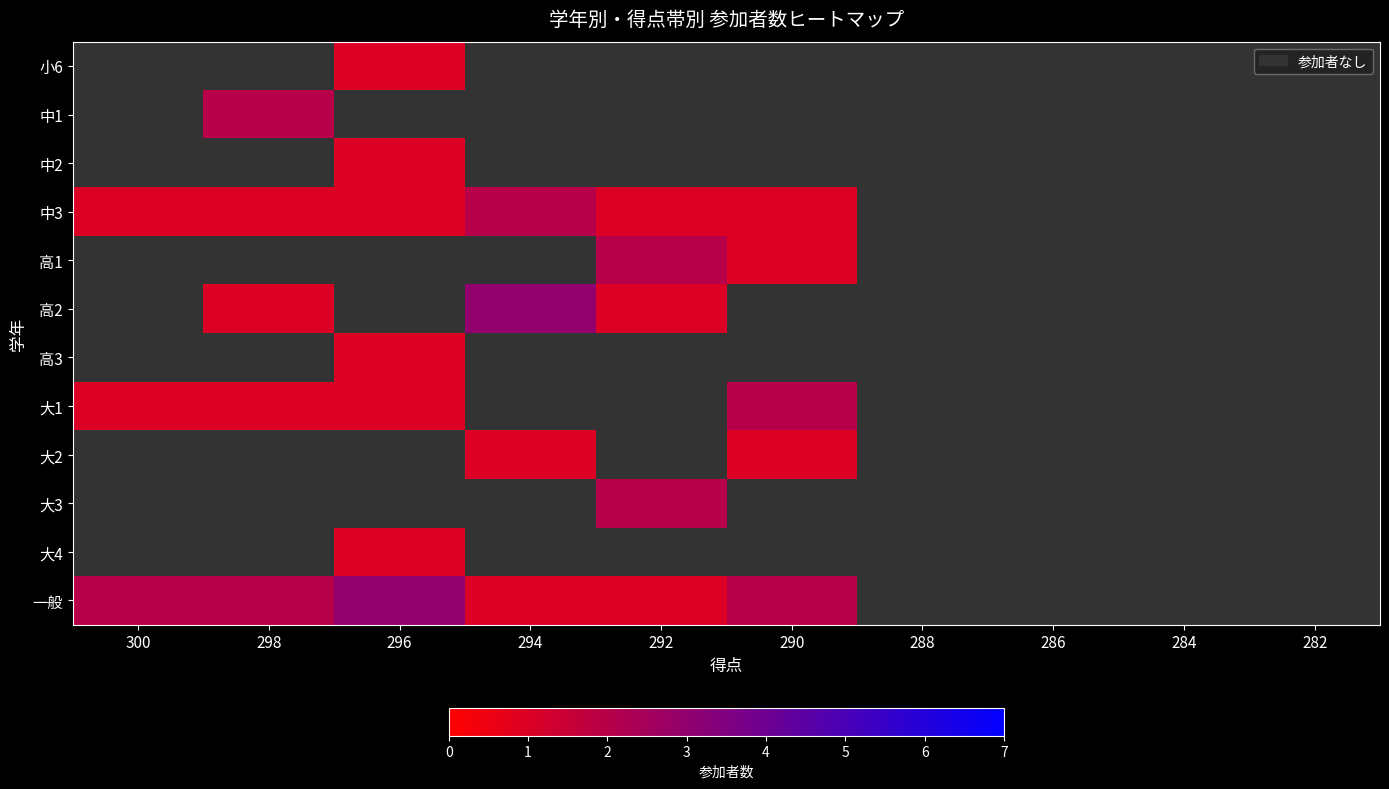

Which has a higher value, 290 or 292?

292